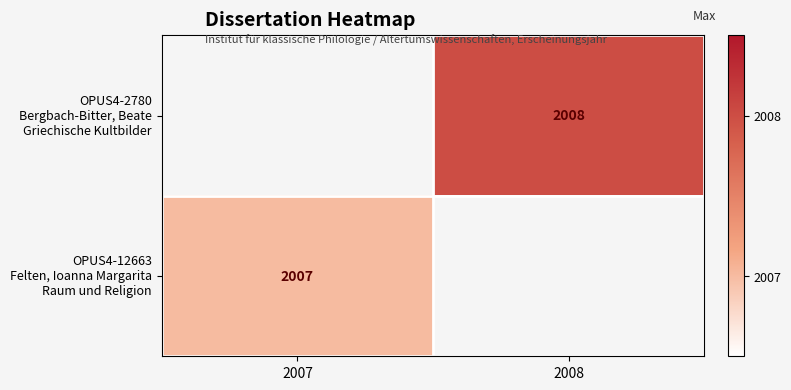

List the series in order of their peak value, lowest first.

OPUS4-2780 Bergbach-Bitter, Beate Griechische Kultbilder, OPUS4-12663 Felten, Ioanna Margarita Raum und Religion